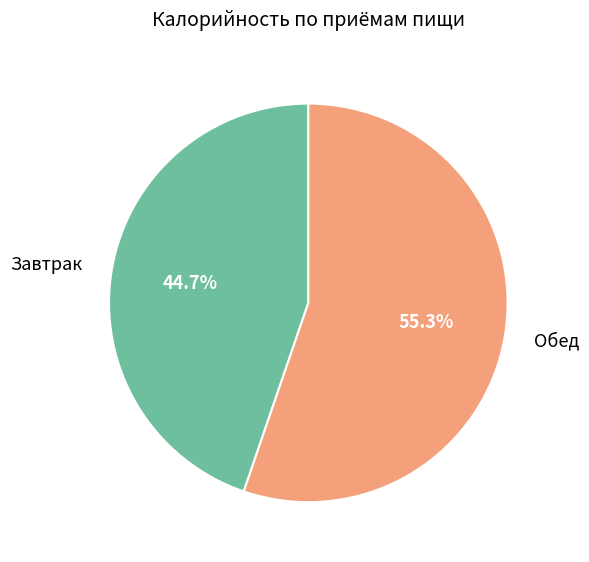

The Завтрак slice represents 45% of the pie. True or false?

True